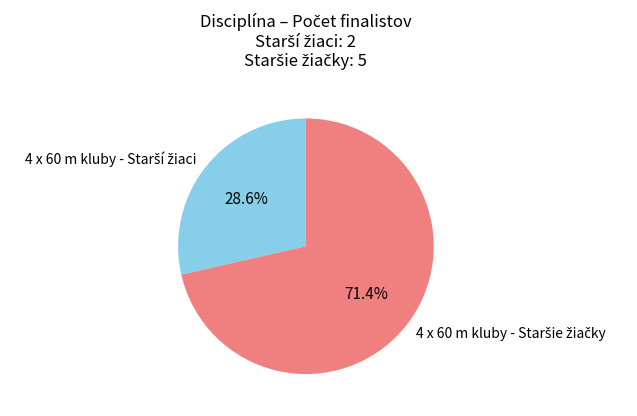

Is there any slice that represents more than half of the pie?

Yes